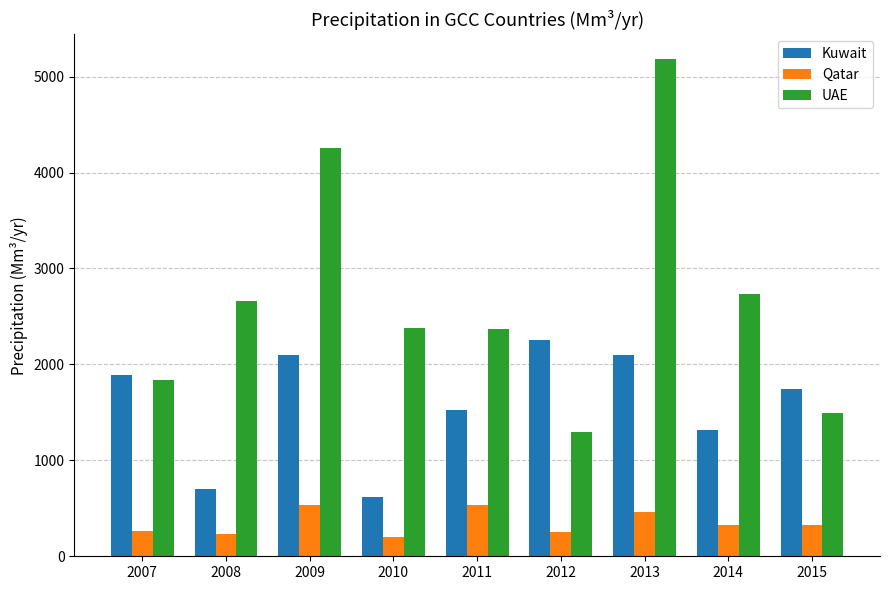

What is the value of the UAE bar at the 3rd from the left?

4261.0